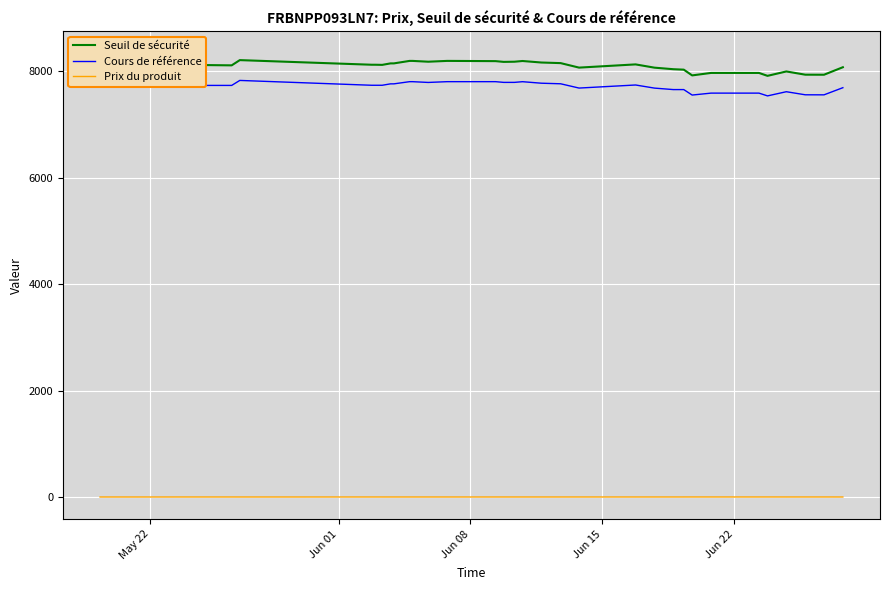

Is it true that Cours de référence equals 10900.9 at Jun 01?

False